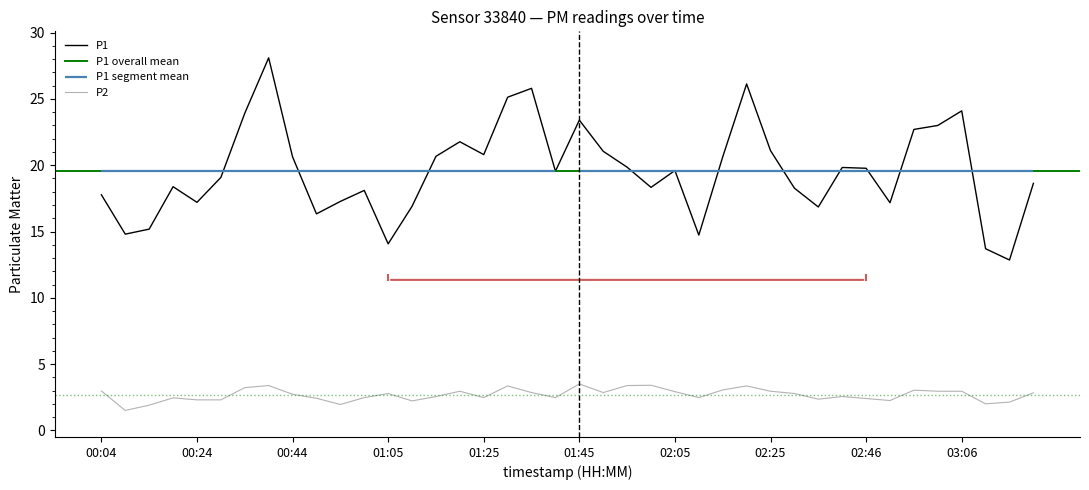

Which series changed the most between 01:50 and 02:15?

P1